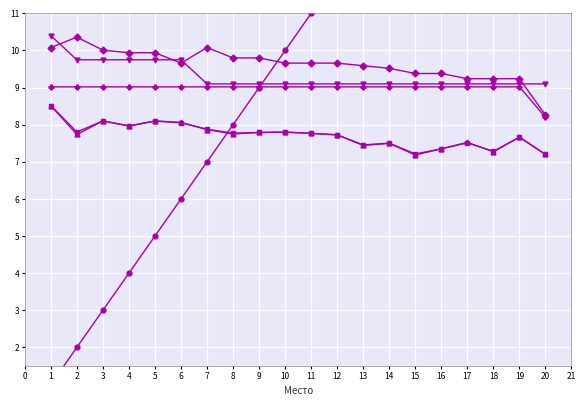

Does the chart display data point markers on the line(s)?

Yes